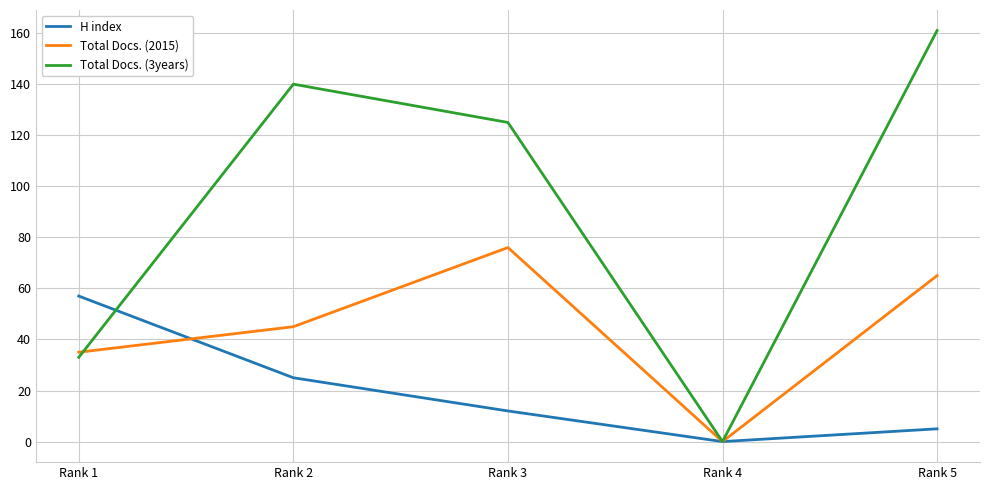

Reading left to right, what are all the values shown in this chart?

H index: Rank 1=57	Rank 2=25	Rank 3=12	Rank 4=0	Rank 5=5
Total Docs. (2015): Rank 1=35	Rank 2=45	Rank 3=76	Rank 4=0	Rank 5=65
Total Docs. (3years): Rank 1=33	Rank 2=140	Rank 3=125	Rank 4=0	Rank 5=161